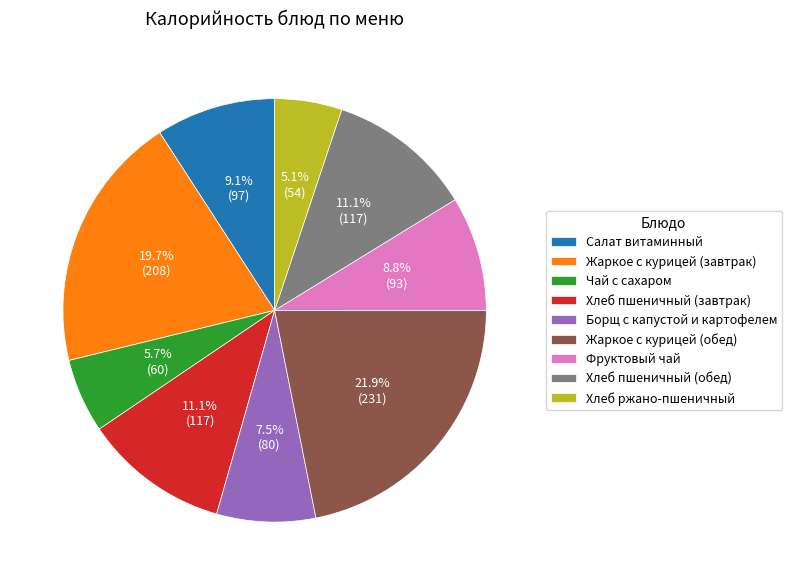

How many slices are in this pie chart?

9